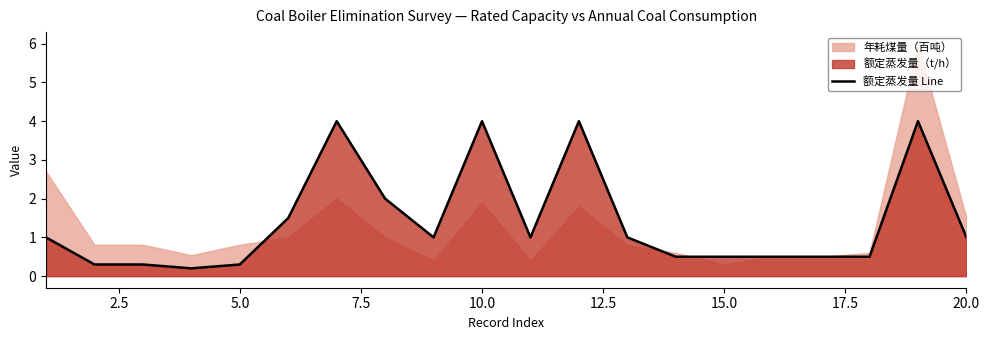

The 额定蒸发量 Line series shows 0.3 at 5.0. True or false?

True